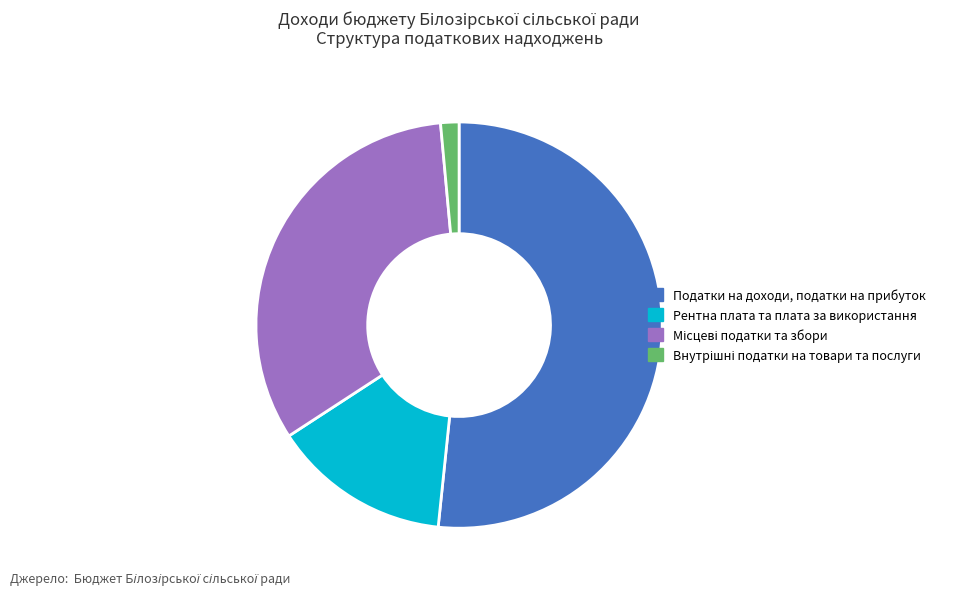

Which has a higher value, Податки на доходи, податки на прибуток or Рентна плата та плата за використання?

Податки на доходи, податки на прибуток